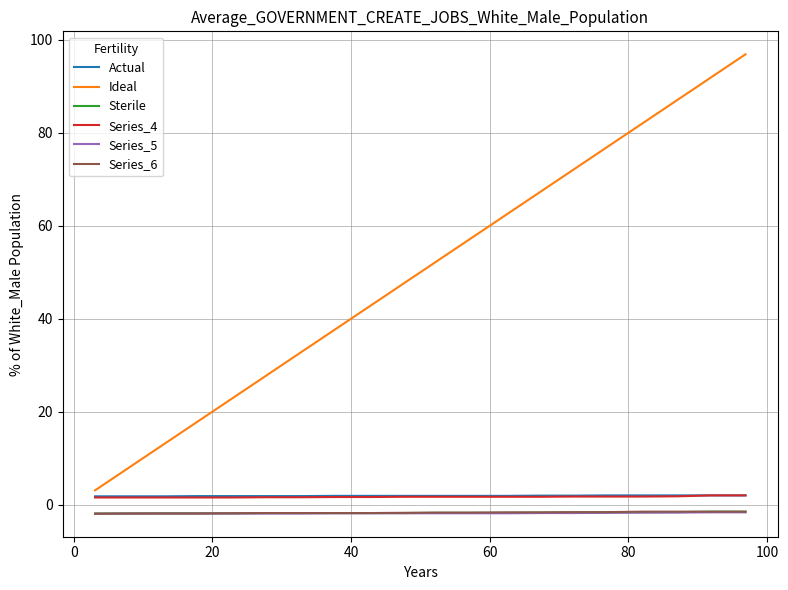

Which series has the largest range (max minus min)?

Ideal